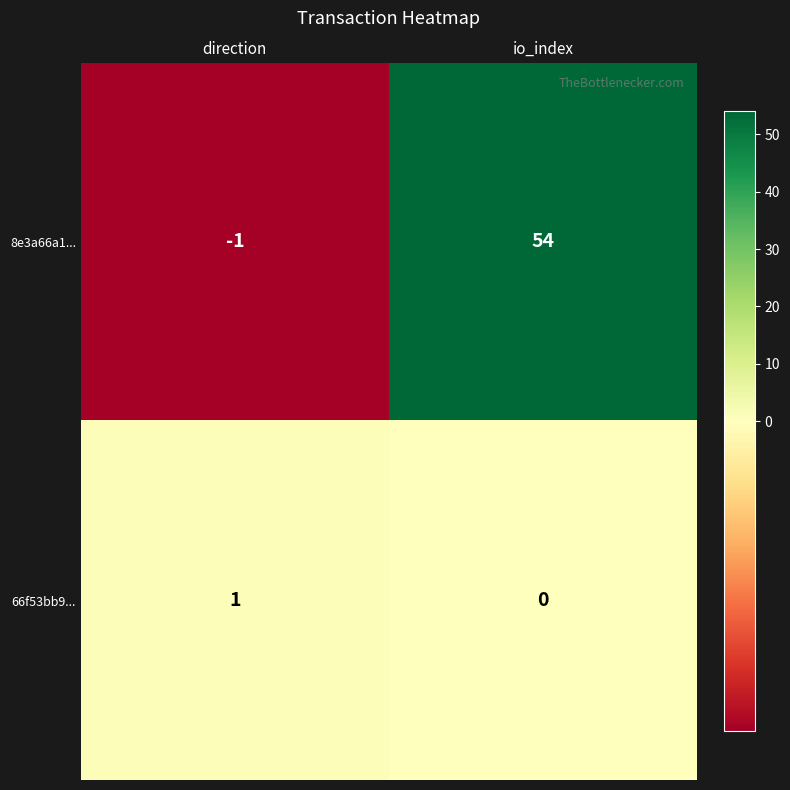

What is the sum of the 8e3a66a1... values at direction and io_index?

53